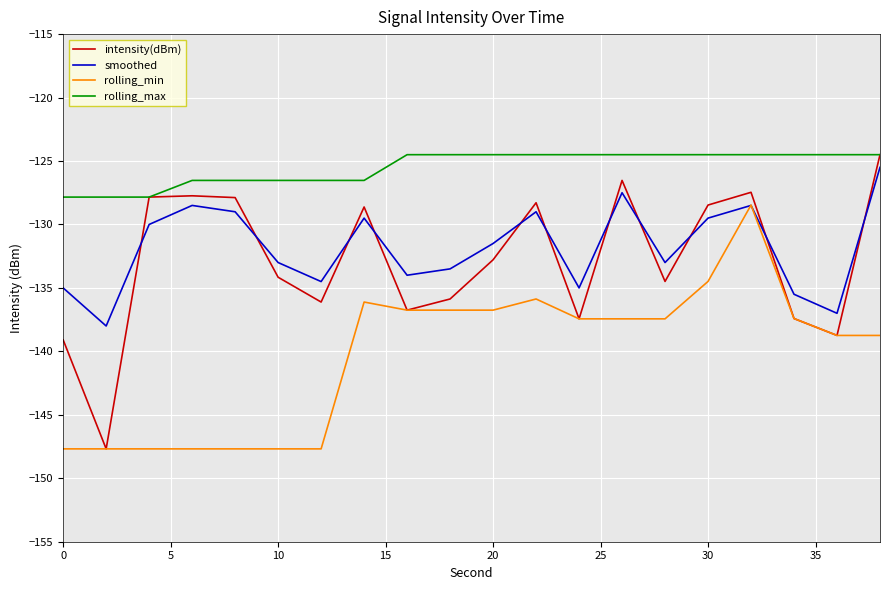

True or false: rolling_min and rolling_max intersect in this chart.

False